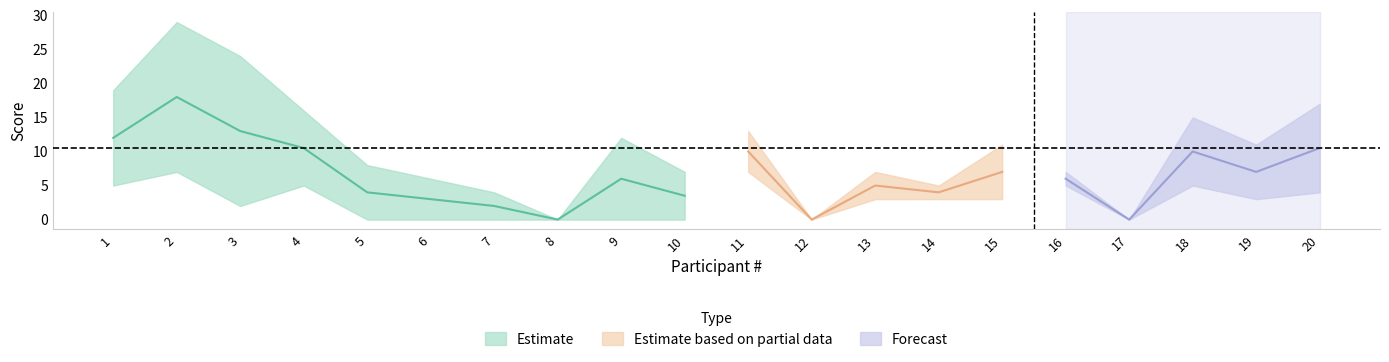

Is it true that 2.2 equals 4 at 16?

False